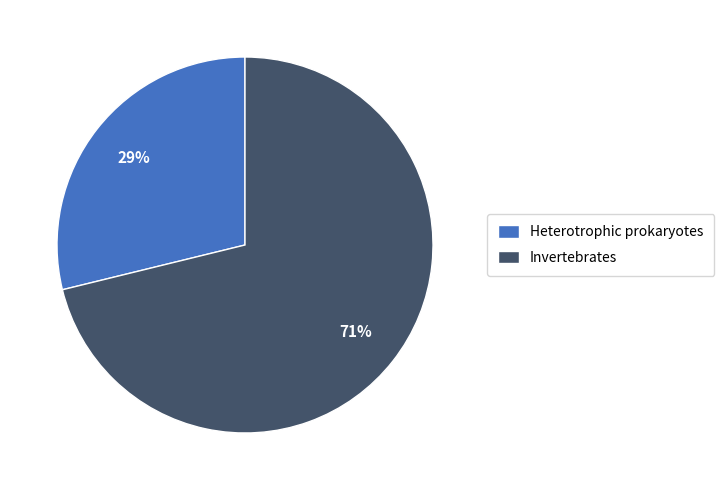

Is there a majority slice in this chart?

Yes